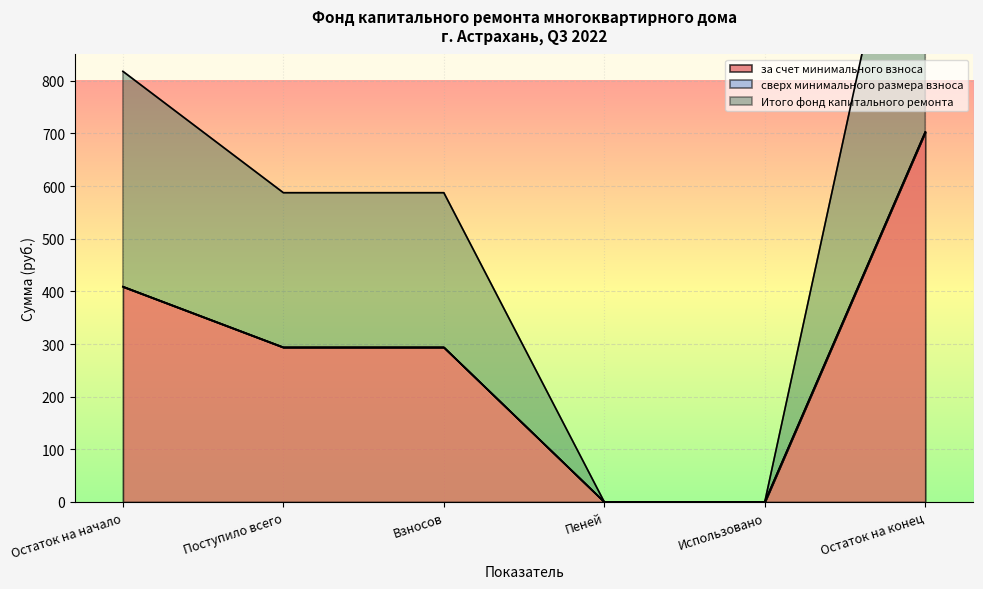

How many lines are shown in the chart?

2